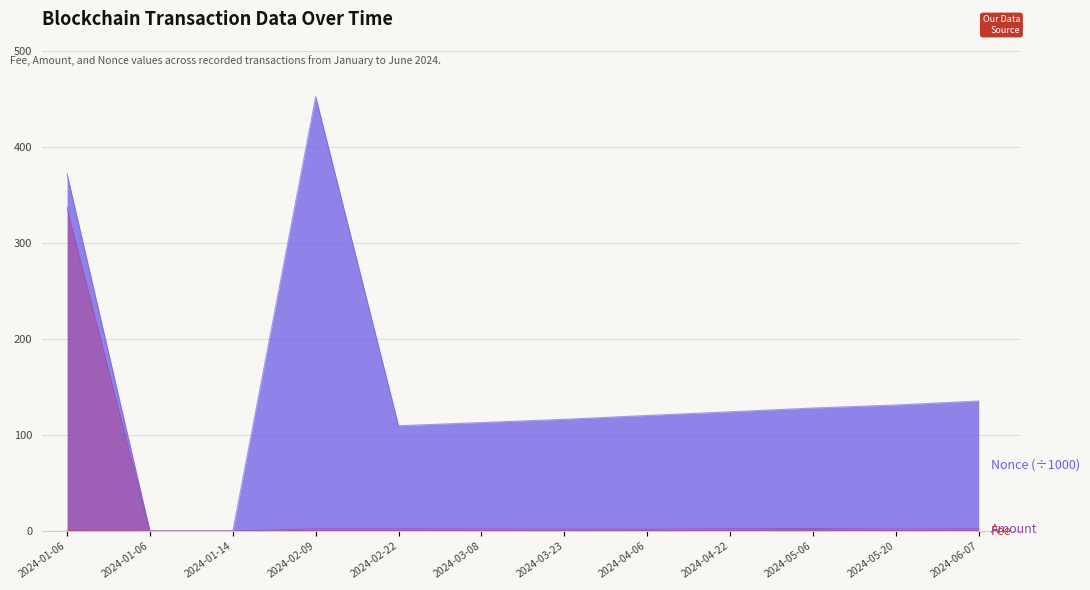

What is the average value of the Amount series?

29.8